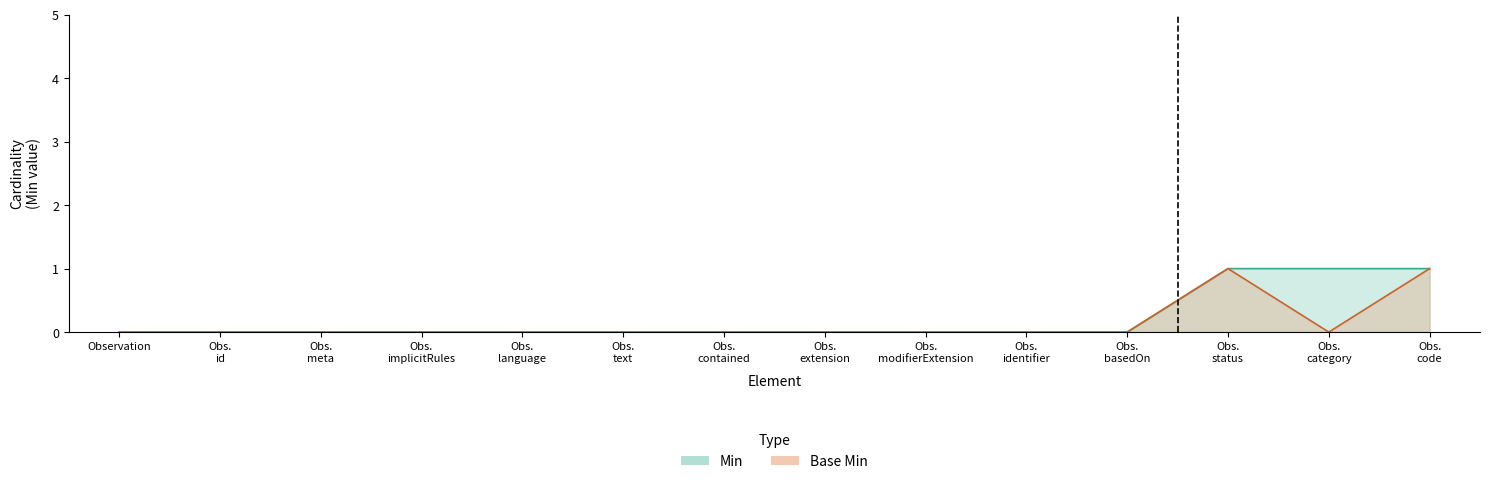

What is the value of the Min point at the 14th from the left?

1